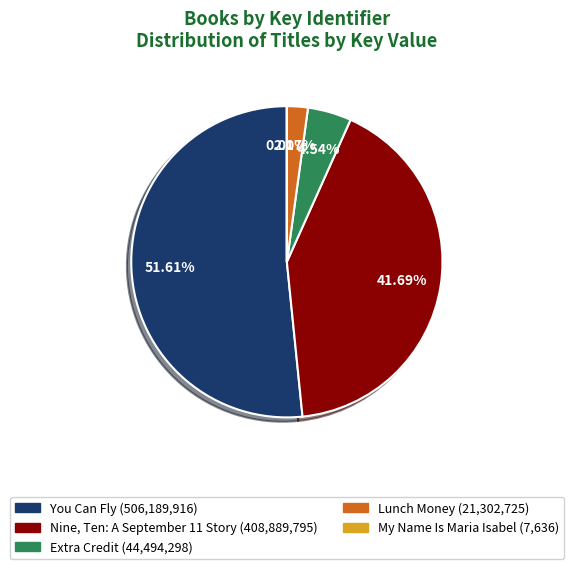

Is the sum of Lunch Money and Extra Credit greater than half?

No